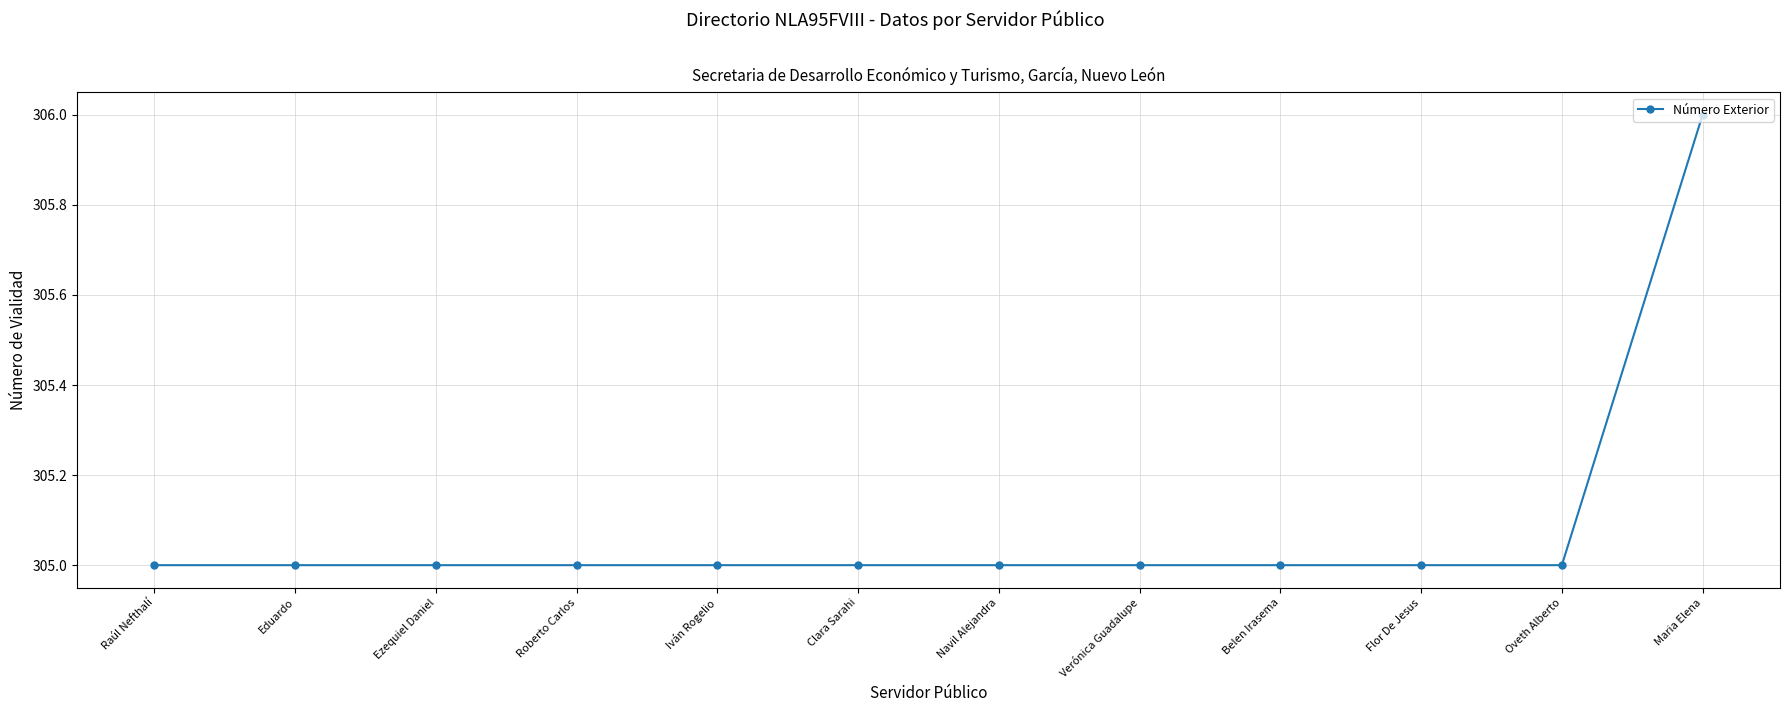

At which category does the chart reach its peak across all series?

Maria Elena